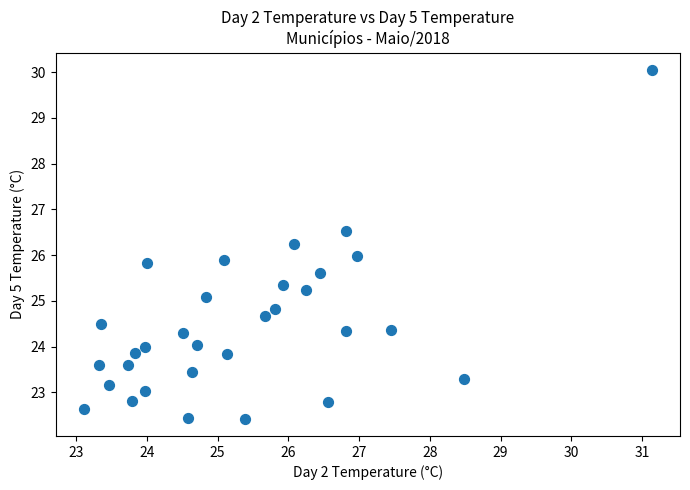

What is the range of Y values (max minus min)?

7.6